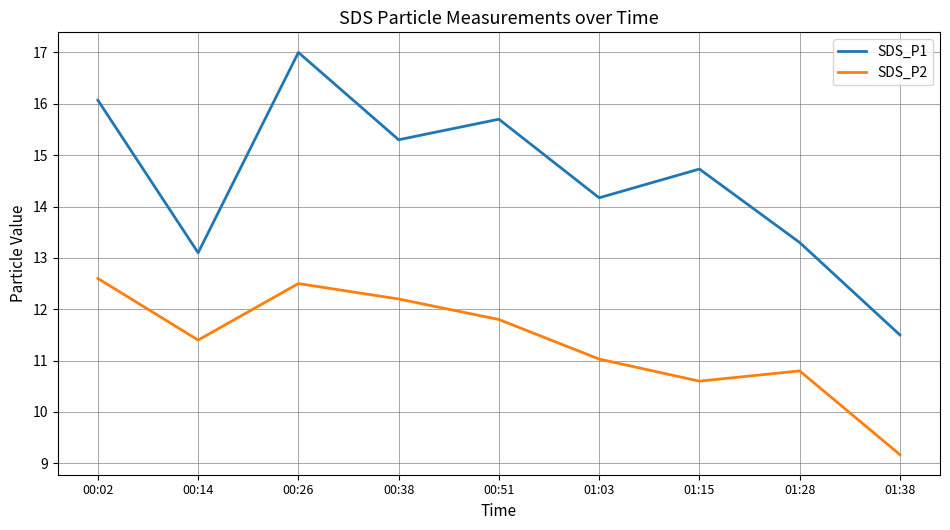

Which series changed the most between 00:02 and 01:03?

SDS_P1